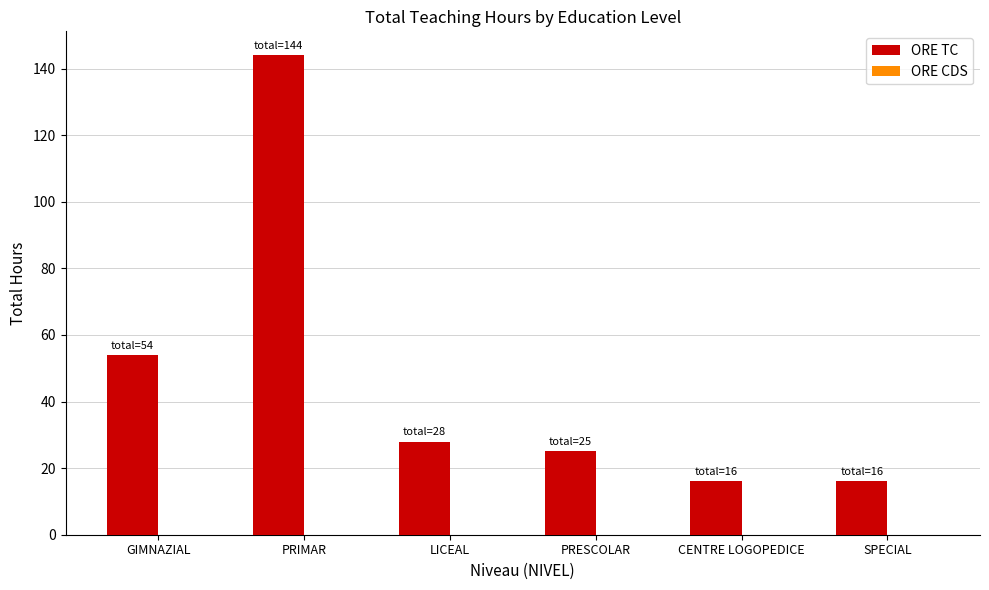

What is the average value?

47